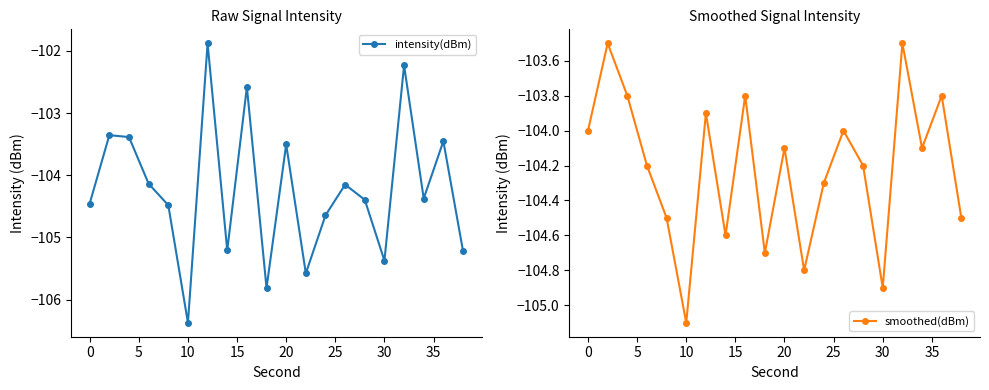

In intensity(dBm), how many points are higher than both neighbors (excluding endpoints)?

7